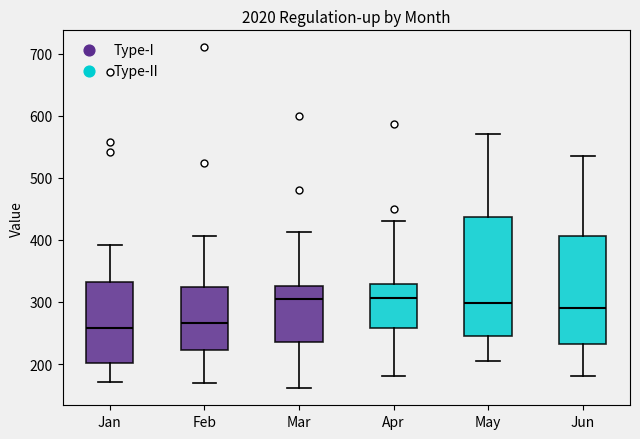

Which box is the tallest, from its lower edge to its upper edge?

May